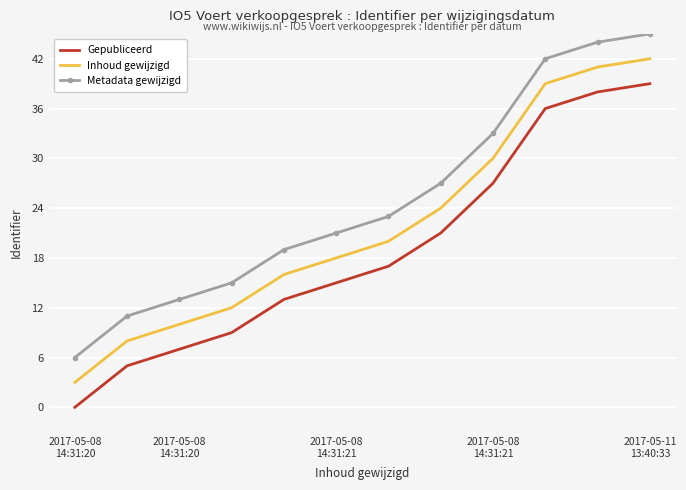

What is the maximum value shown in the chart?

45